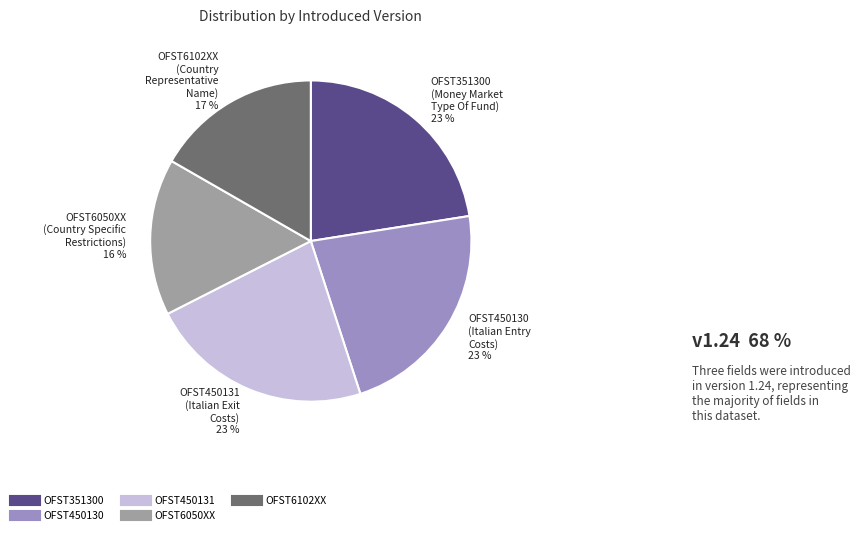

To the nearest percent, what percentage of the pie is OFST6102XX?

17%